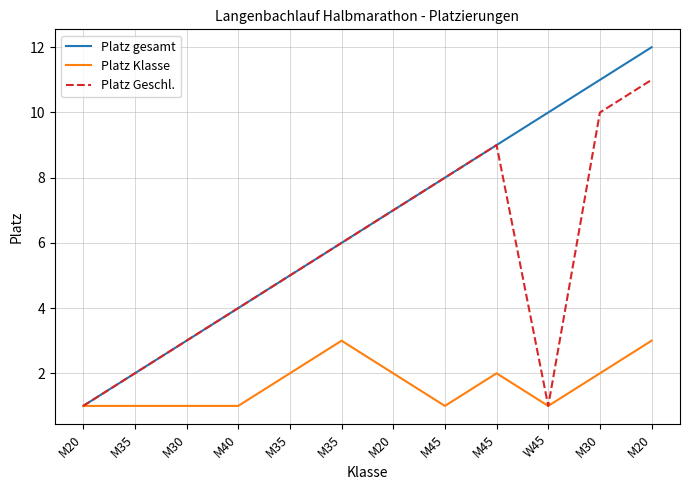

What are all the series names shown in the legend?

Platz gesamt, Platz Klasse, Platz Geschl.